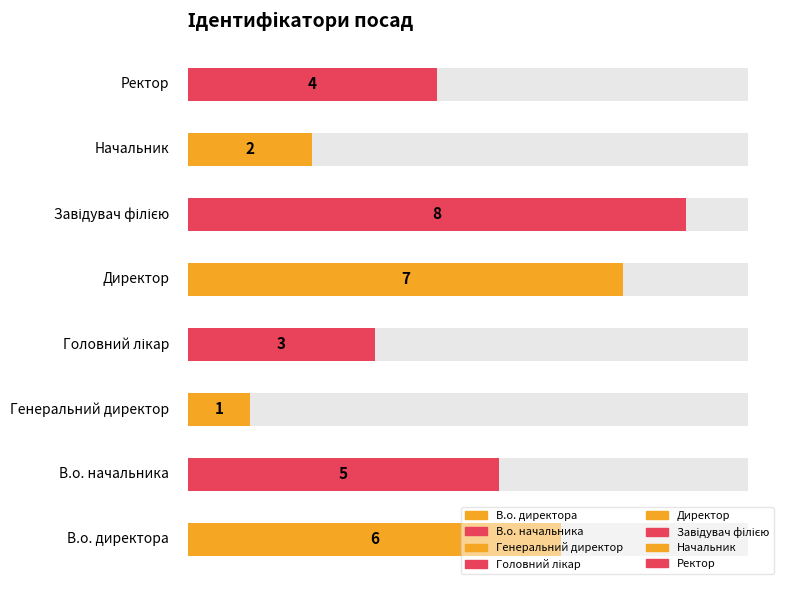

True or false: the data shows 5 at В.о. начальника.

True